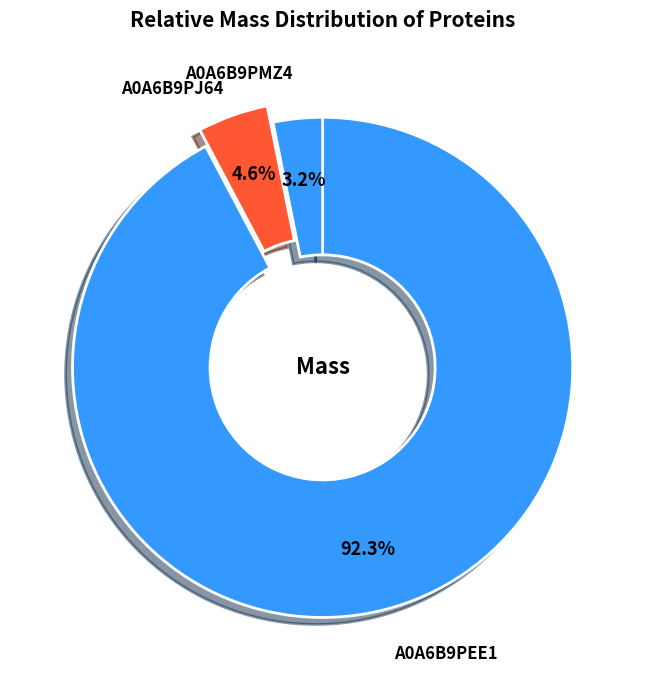

Which slice is the smallest?

A0A6B9PMZ4